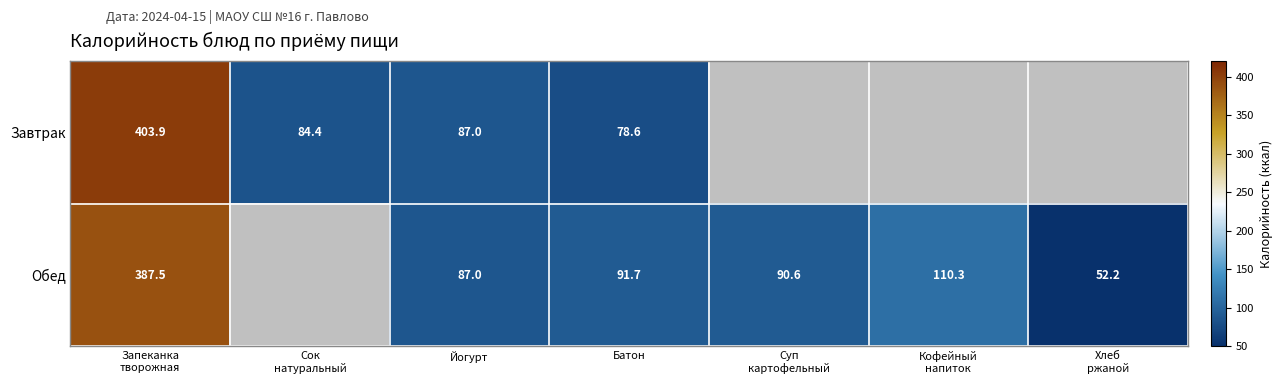

What is the difference between the maximum and minimum values in the Завтрак series?

325.3